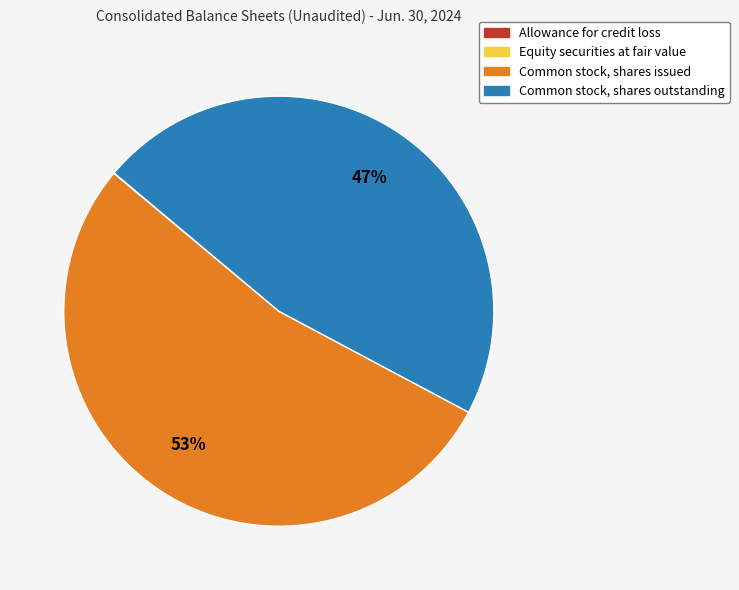

To the nearest percent, what is the average slice percentage?

25%